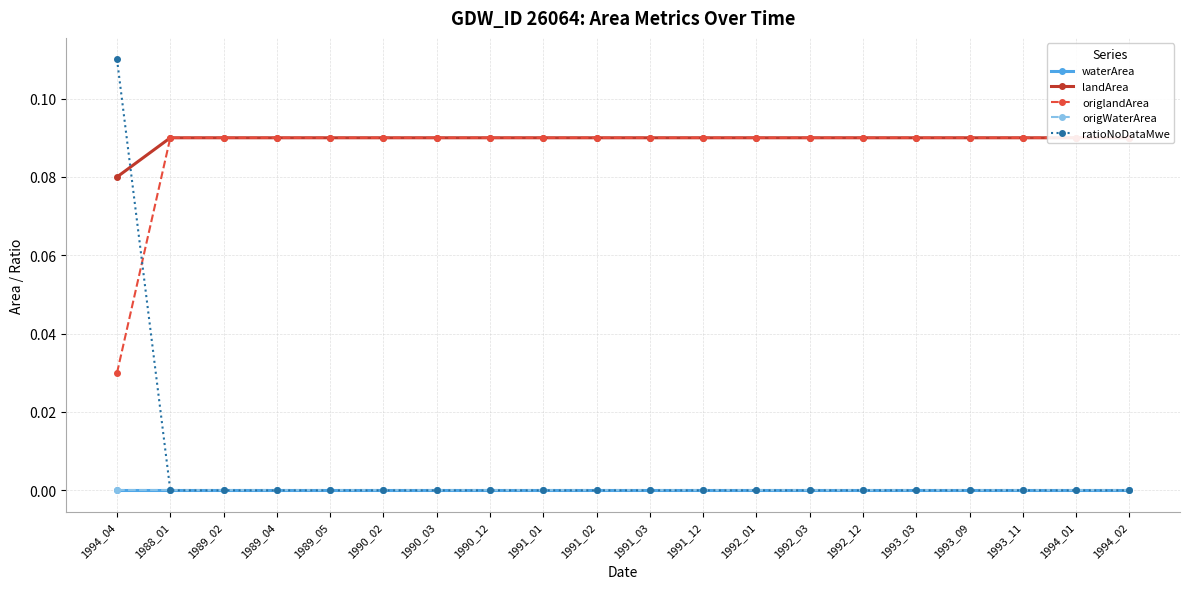

True or false: waterArea and origlandArea cross at least once.

False